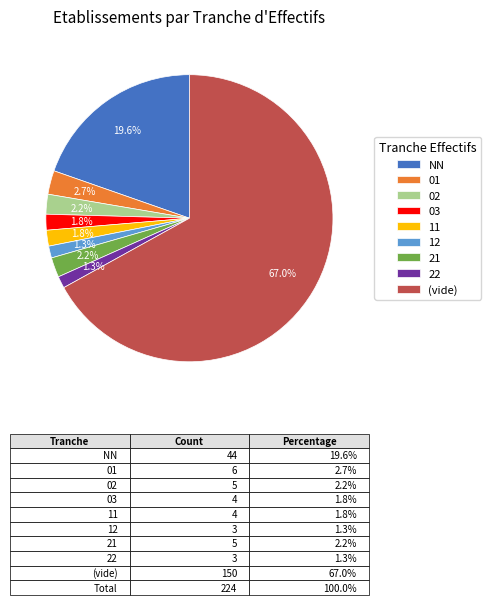

Does 02 account for over 50% of the chart?

No